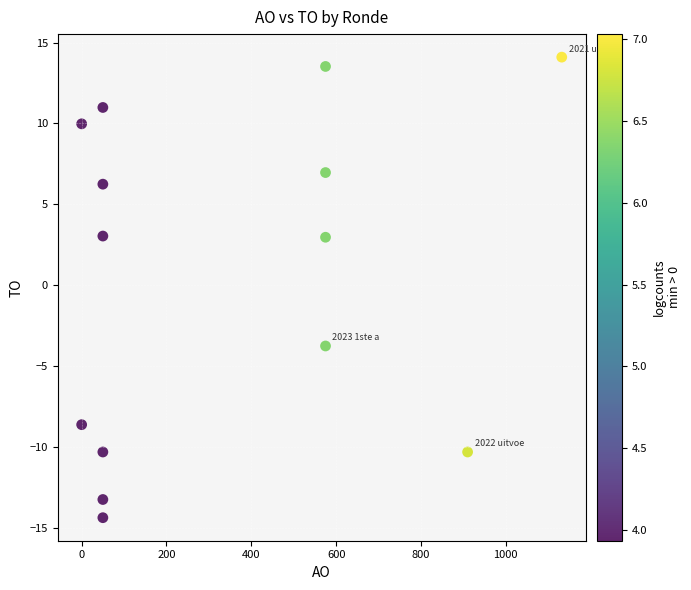

What is the range of Y values (max minus min)?

28.5